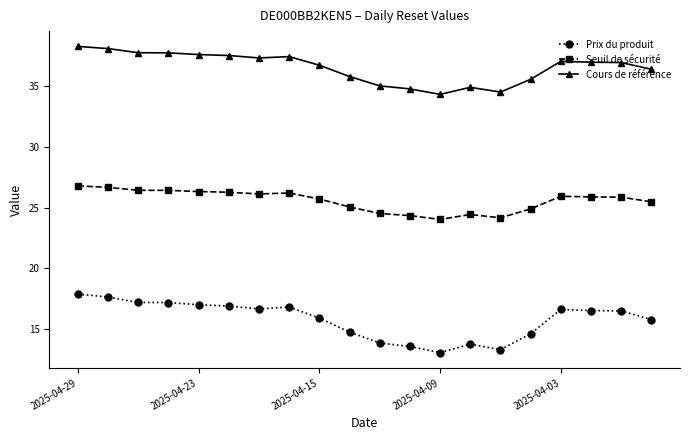

List the series in order of their peak value, highest first.

Cours de référence, Seuil de sécurité, Prix du produit